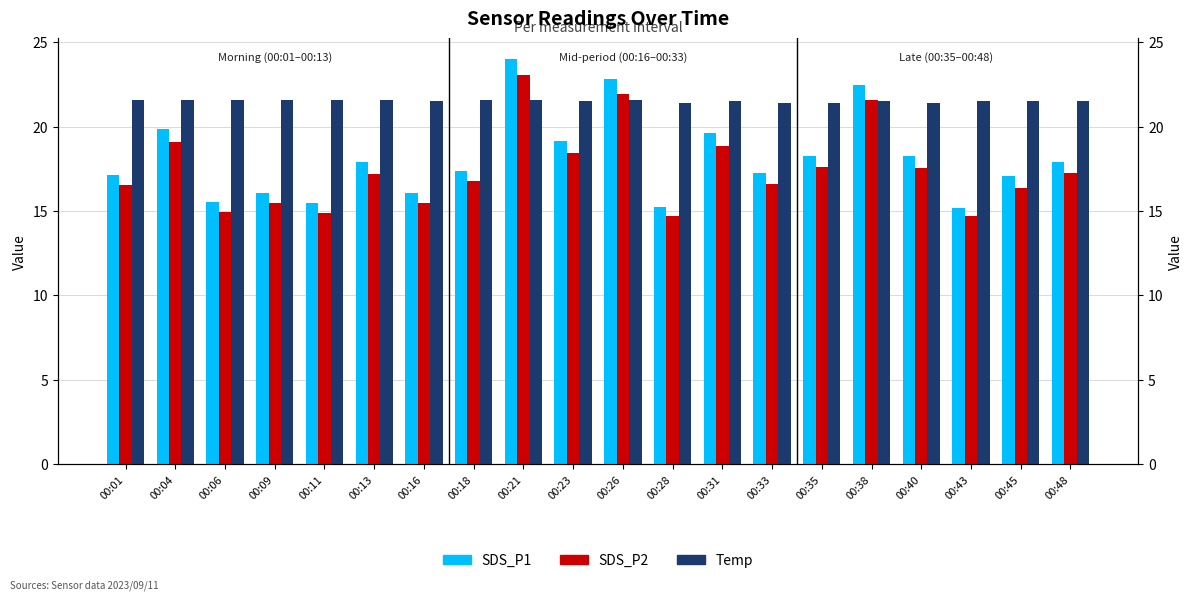

Which series has the largest total across all categories?

Temp